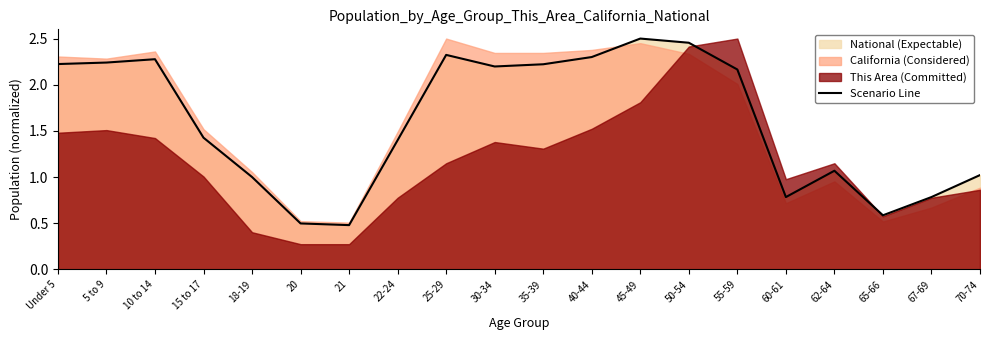

Count the number of categories in the chart.

20